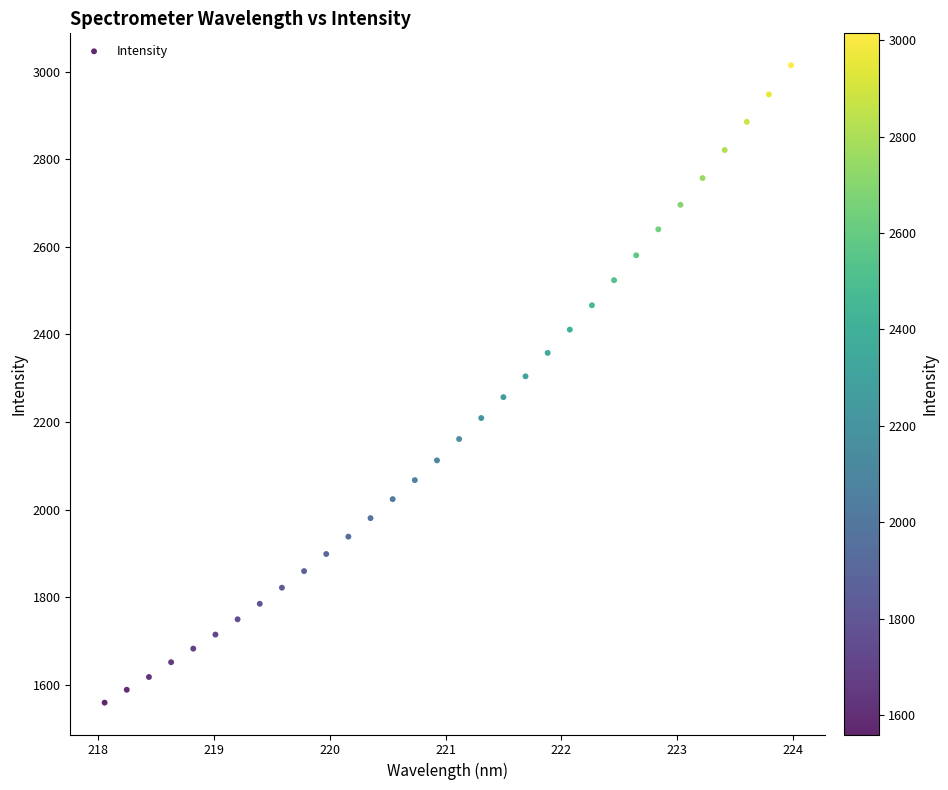

What is the range of X values (max minus min)?

5.9